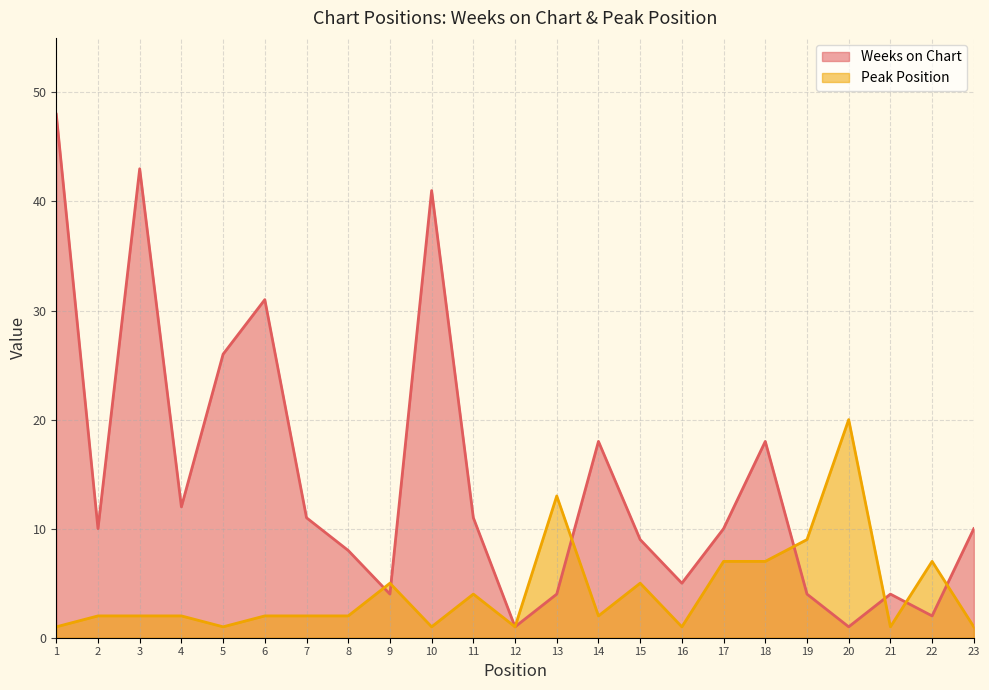

At which category is the sum across all series the highest?

1